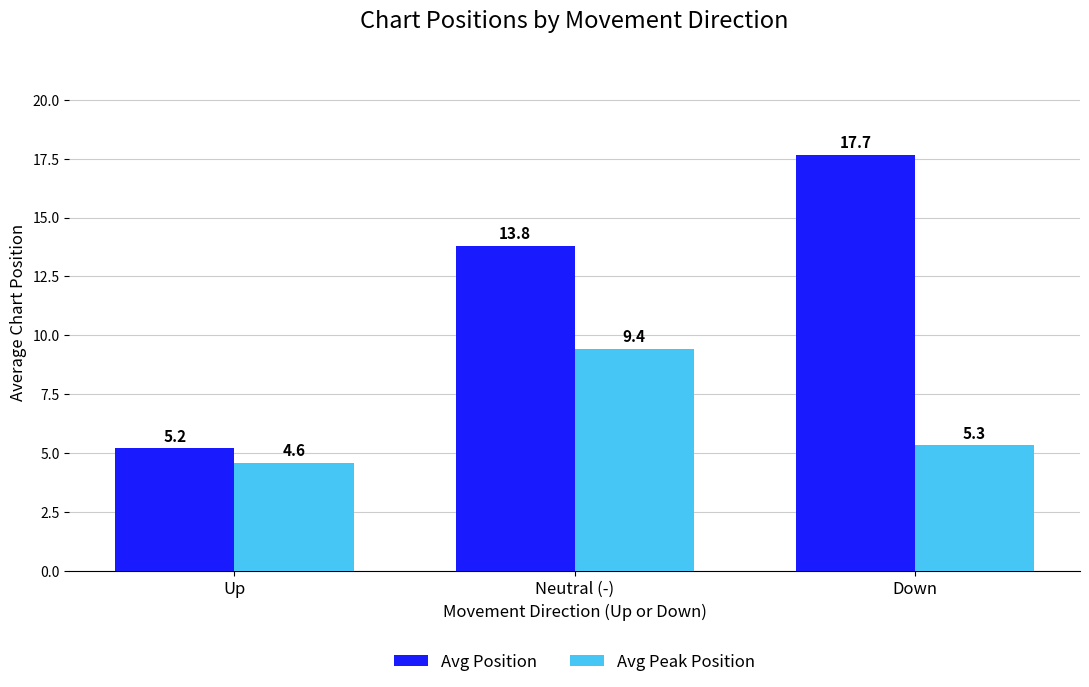

Which series changed the most between Up and Down?

Avg Position